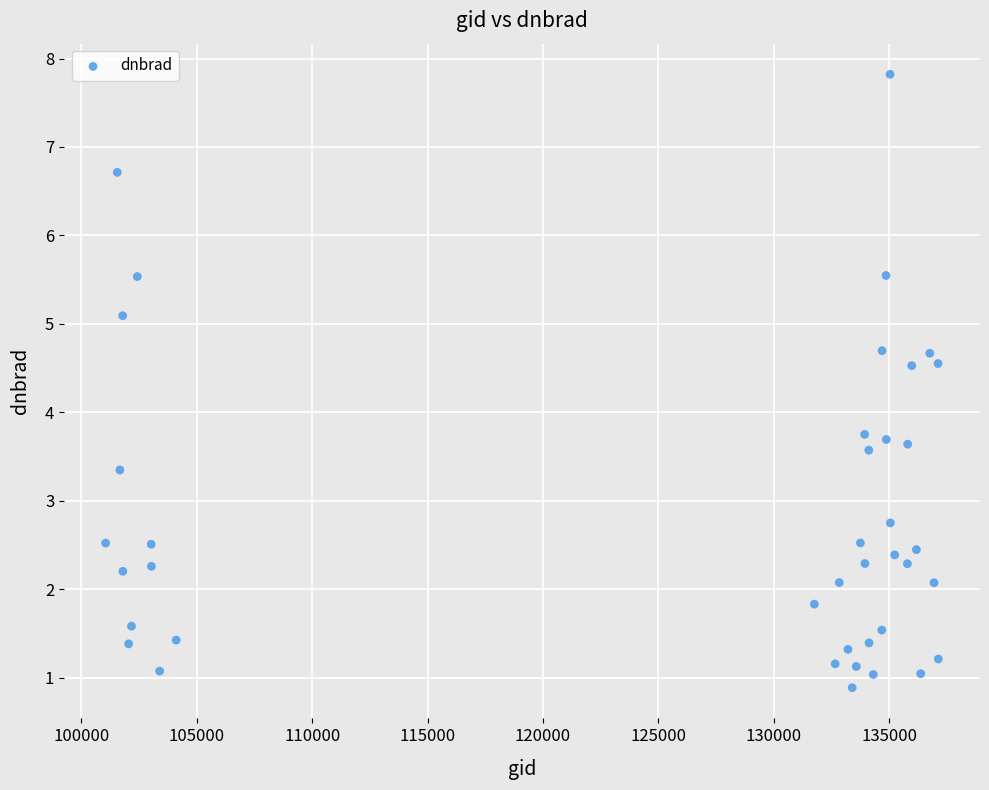

What is the range of Y values (max minus min)?

6.9